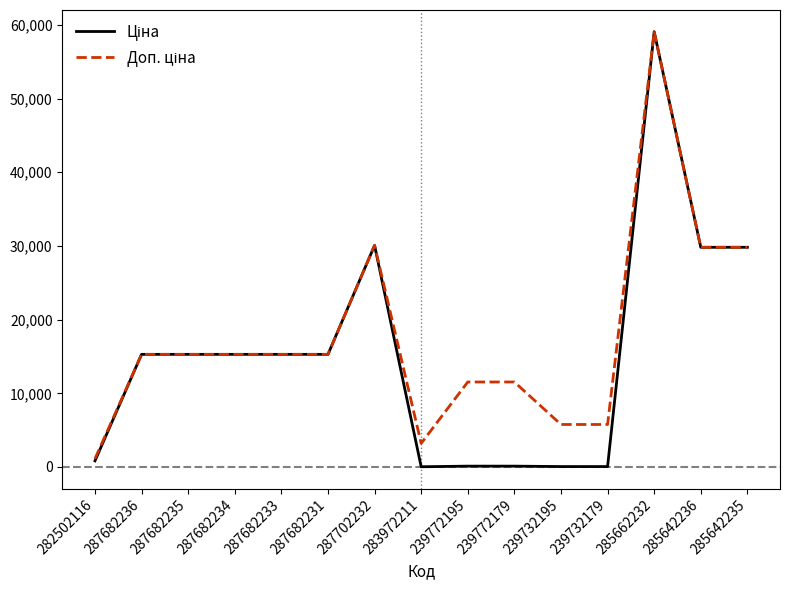

At which category is the sum across all series the highest?

285662232